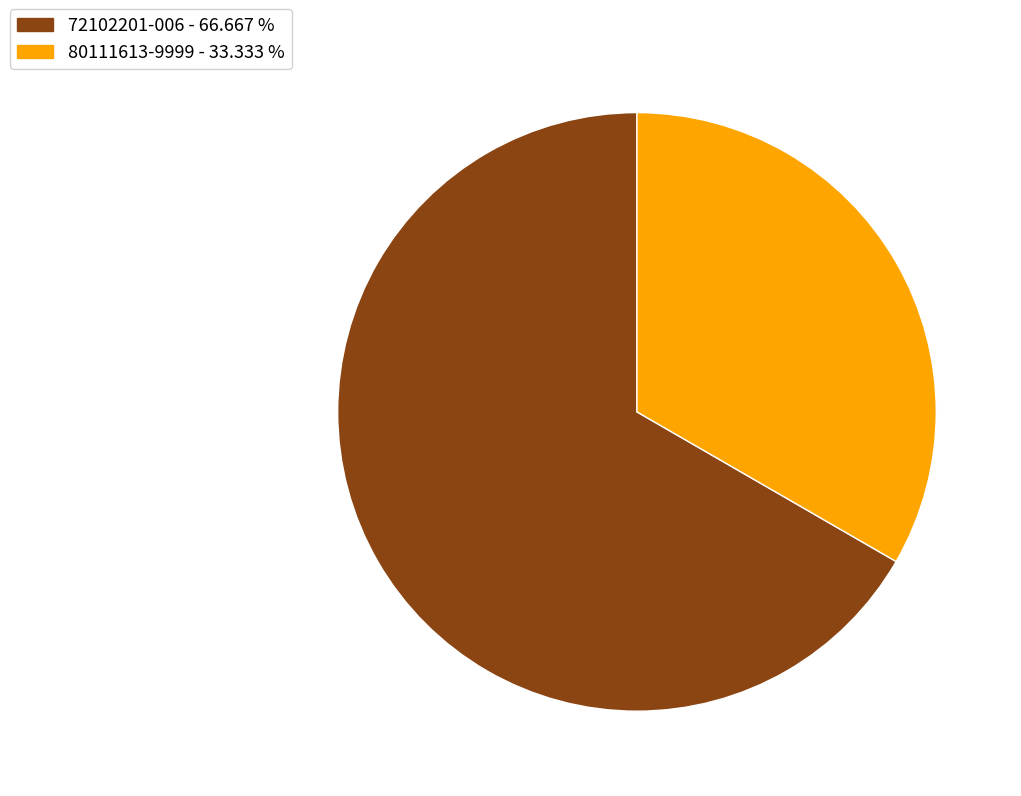

The 72102201-006 slice represents 74% of the pie. True or false?

False